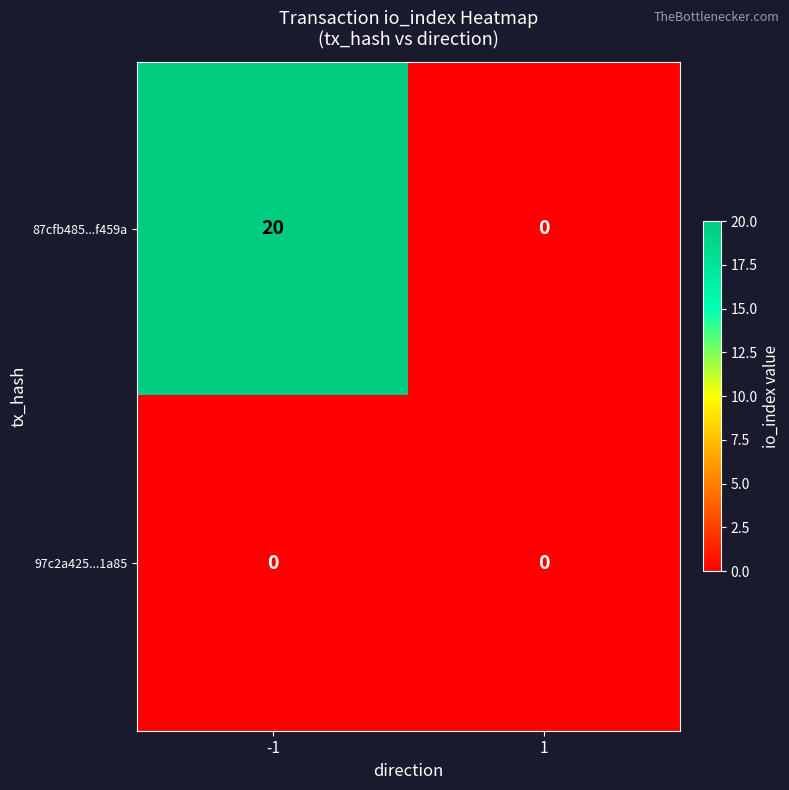

What is the sum of all 87cfb485...f459a values?

20